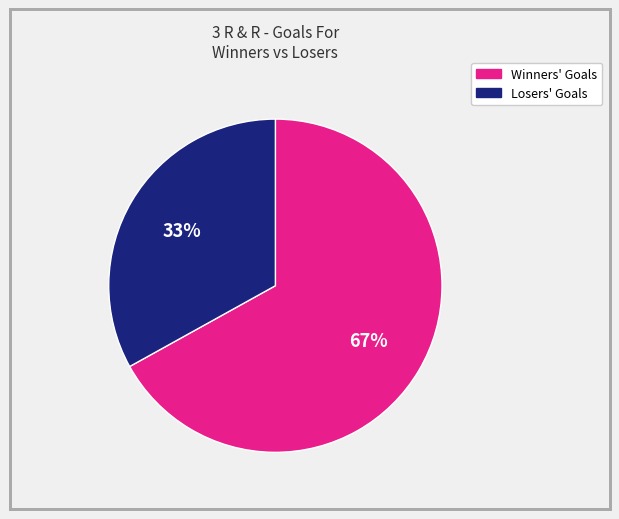

Is there any slice that represents more than half of the pie?

Yes